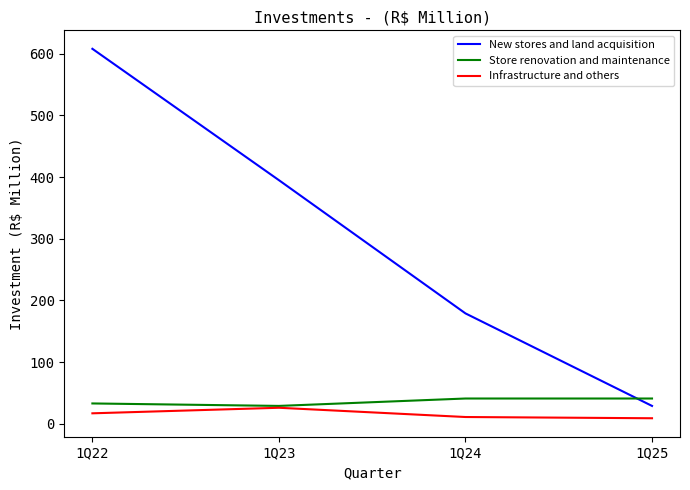

Which label corresponds to the largest value in the chart?

1Q22